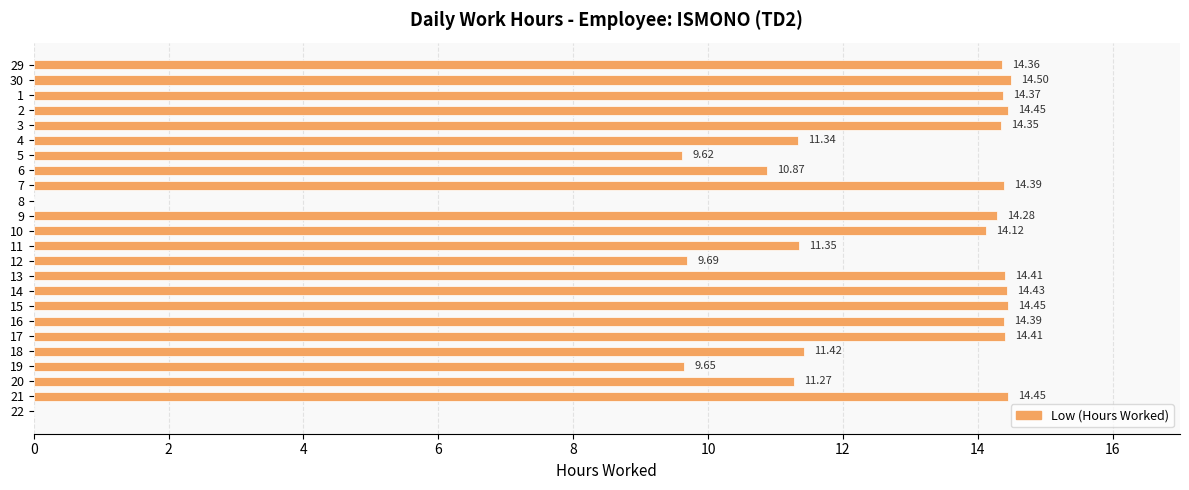

Count the number of categories in the chart.

24